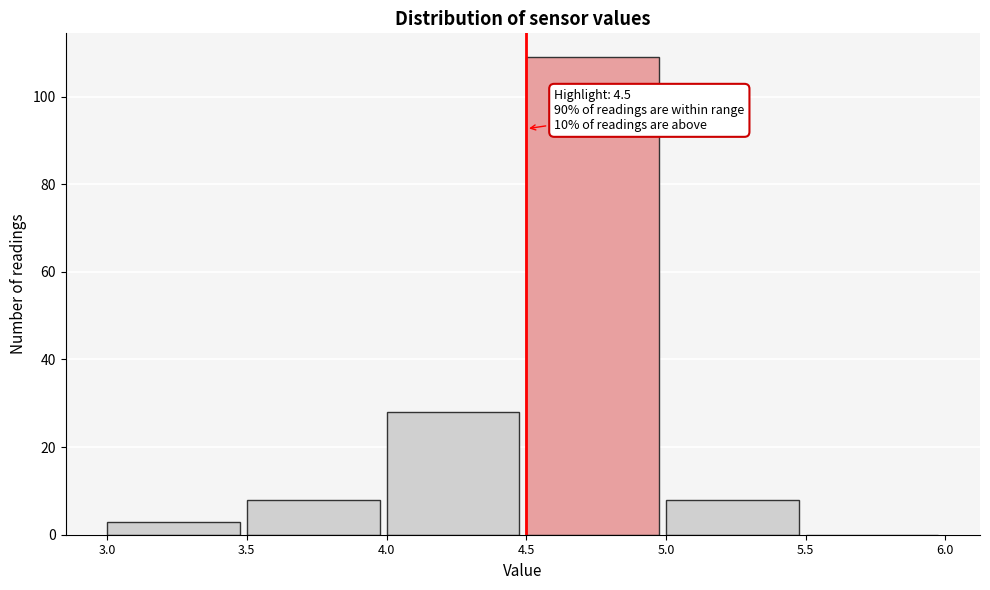

Over which range of the x-axis is the bar tallest?

4.5 to 5.0